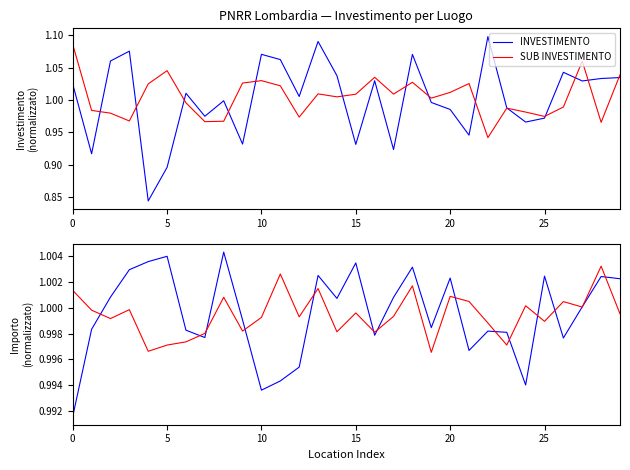

The INVESTIMENTO series shows 0.3 at 5. True or false?

False